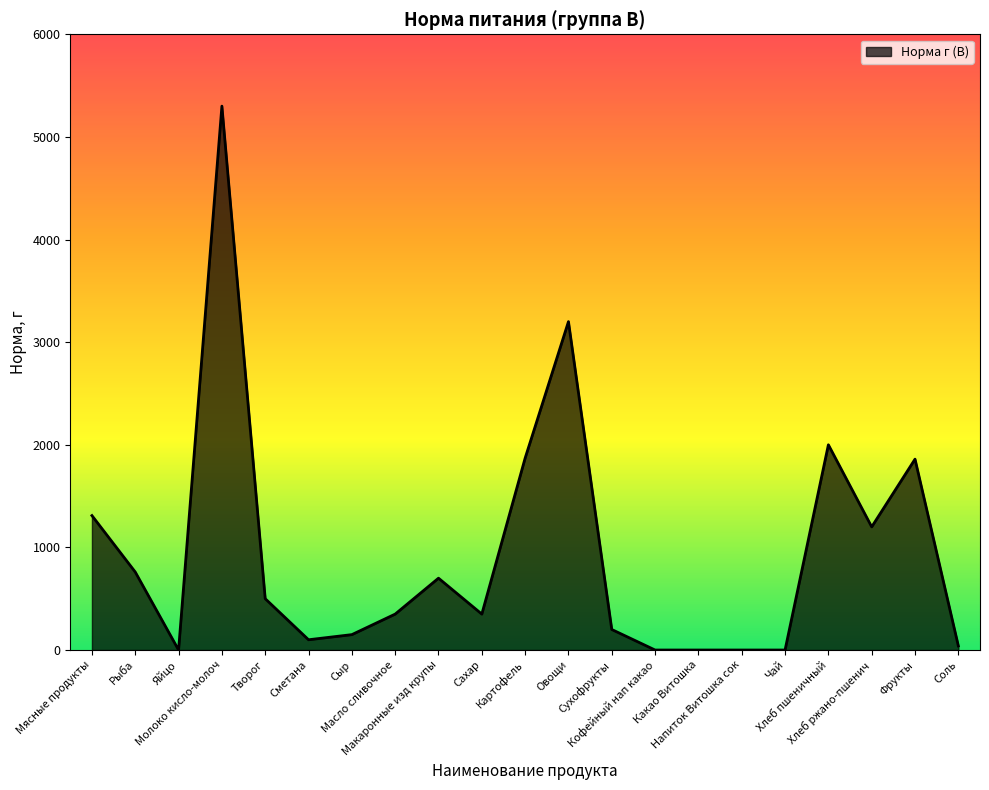

Does the chart have visible grid lines?

No